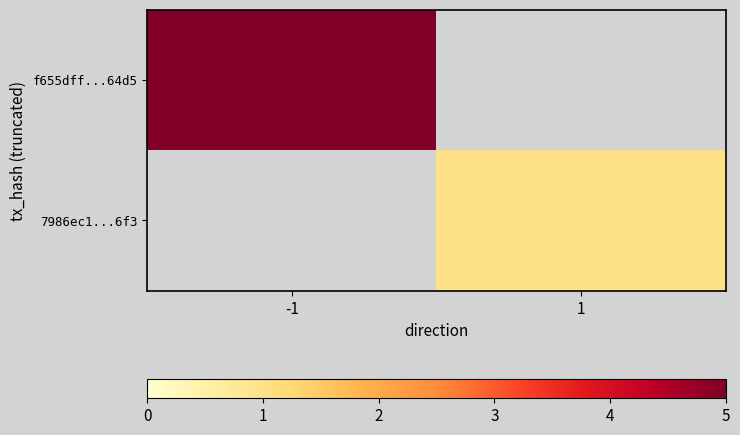

Reading left to right, extract all data points from this chart.

f655dff...64d5: -1=5	1=0
7986ec1...6f3: -1=0	1=1